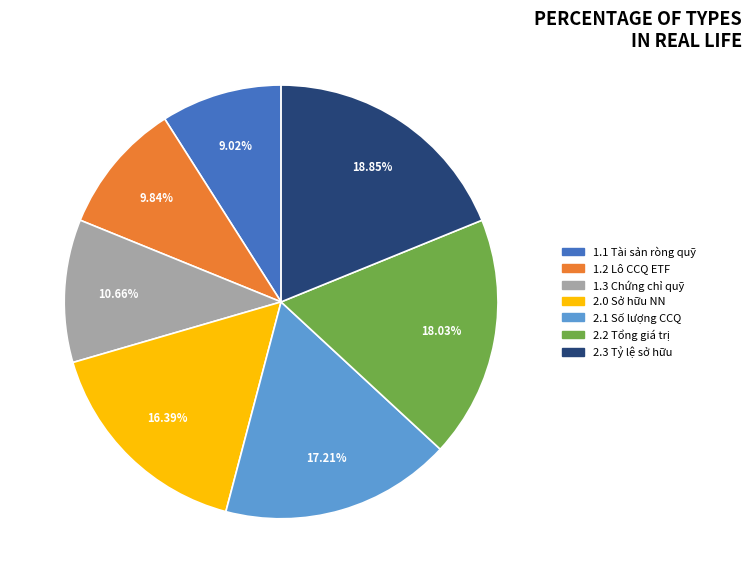

Is there any slice that represents more than half of the pie?

No